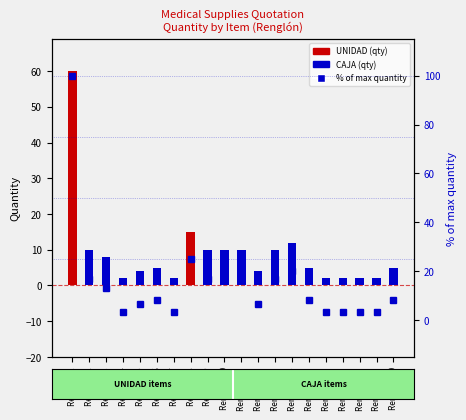

Which series has the largest range (max minus min)?

% of max quantity